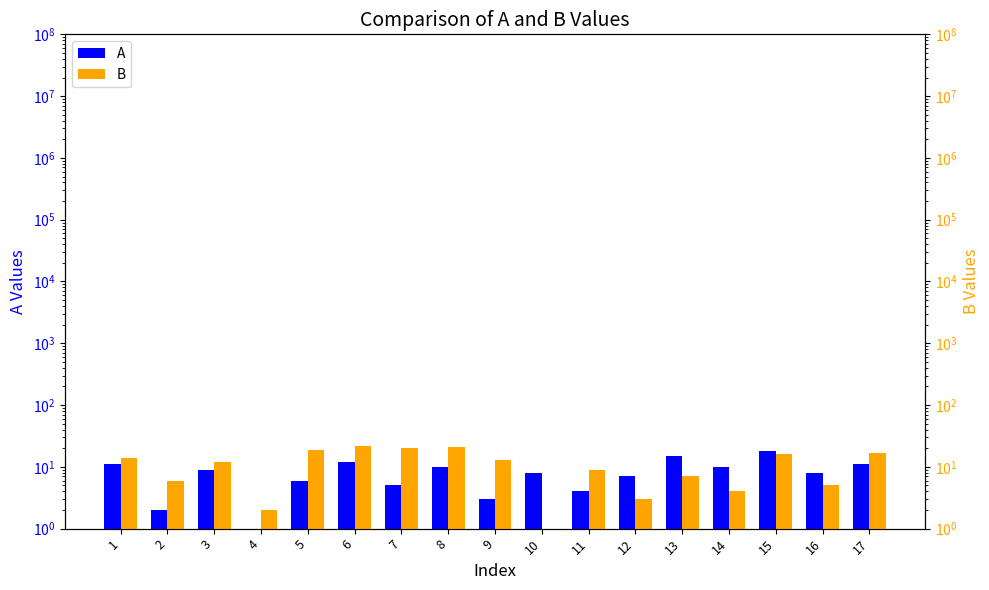

Which category has the lowest value in the A series?

4